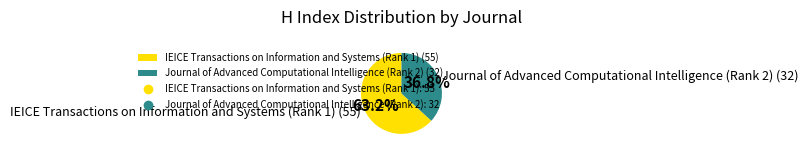

The Journal of Advanced Computational Intelligence (Rank 2) slice represents 37% of the pie. True or false?

True